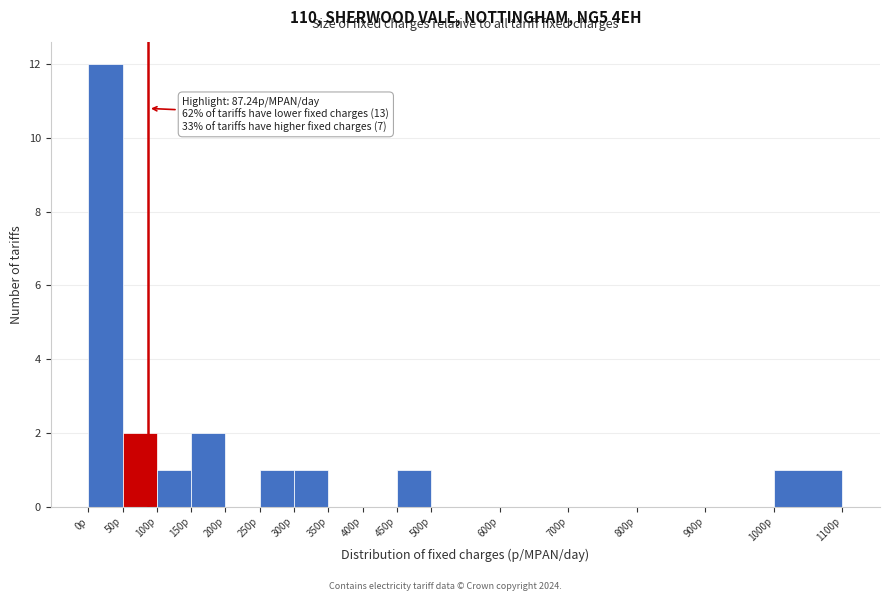

Which range on the x-axis has the tallest bar?

0 to 50